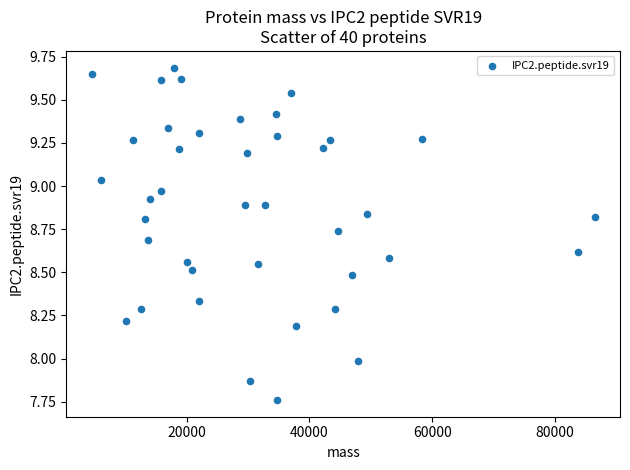

What is the range of Y values (max minus min)?

1.9